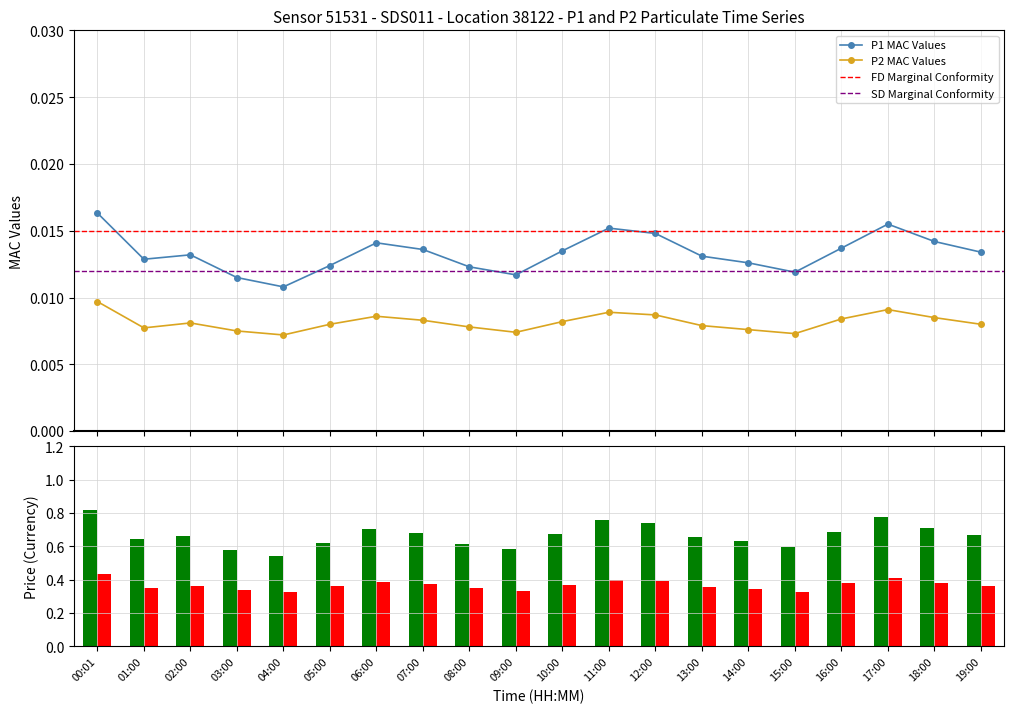

Count the number of data series in this chart.

2